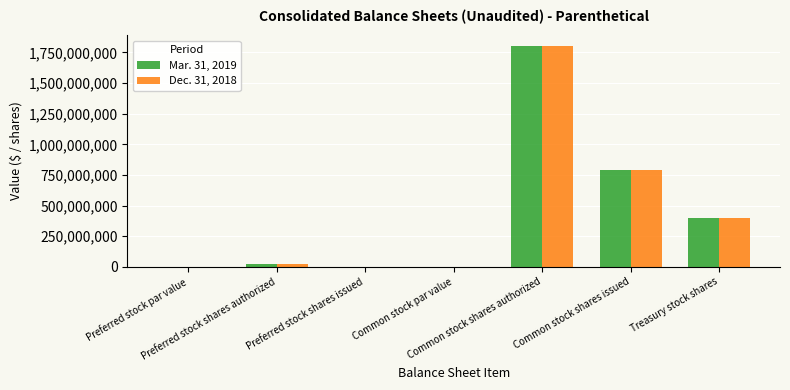

How many groups of bars are there?

7